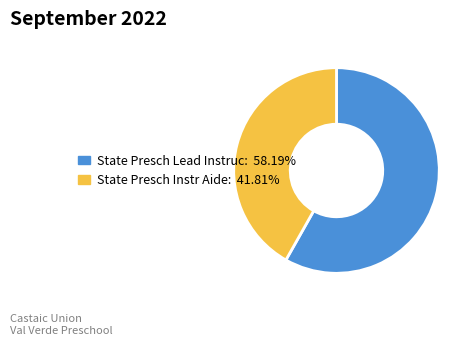

Which slice is the largest?

State Presch Lead Instruc